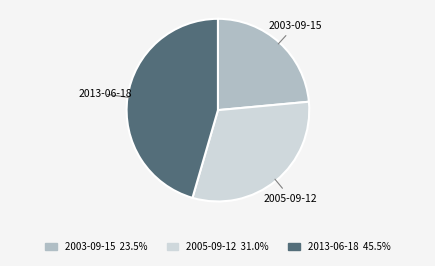

Which slice is the largest?

2013-06-18